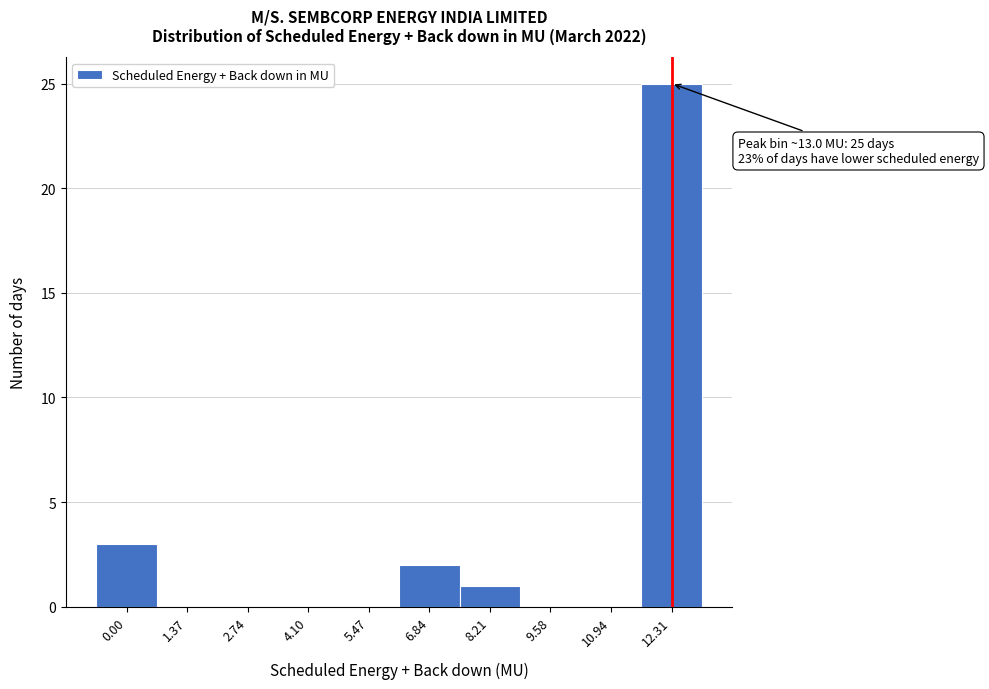

Reading right to left, transcribe all the data shown in this chart.

12.31=25	10.94=0	9.58=0	8.21=1	6.84=2	5.47=0	4.10=0	2.74=0	1.37=0	0.00=3